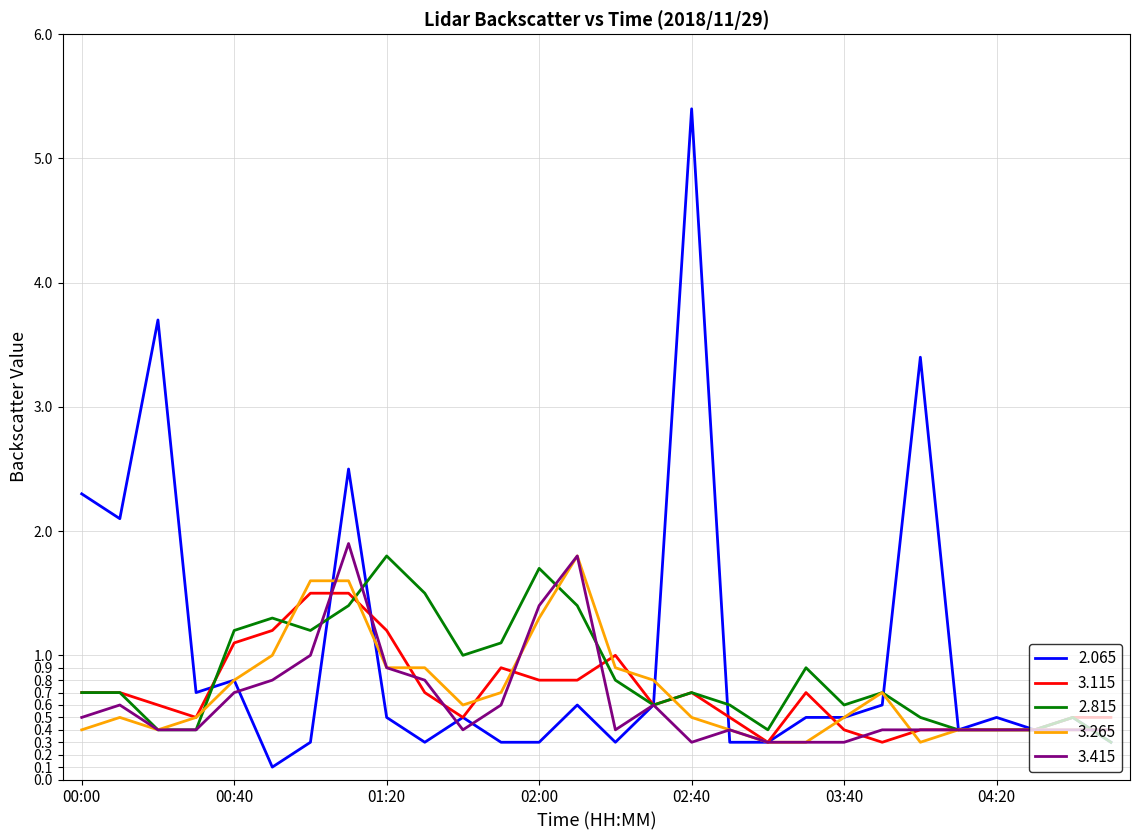

What is the greatest value displayed?

5.4